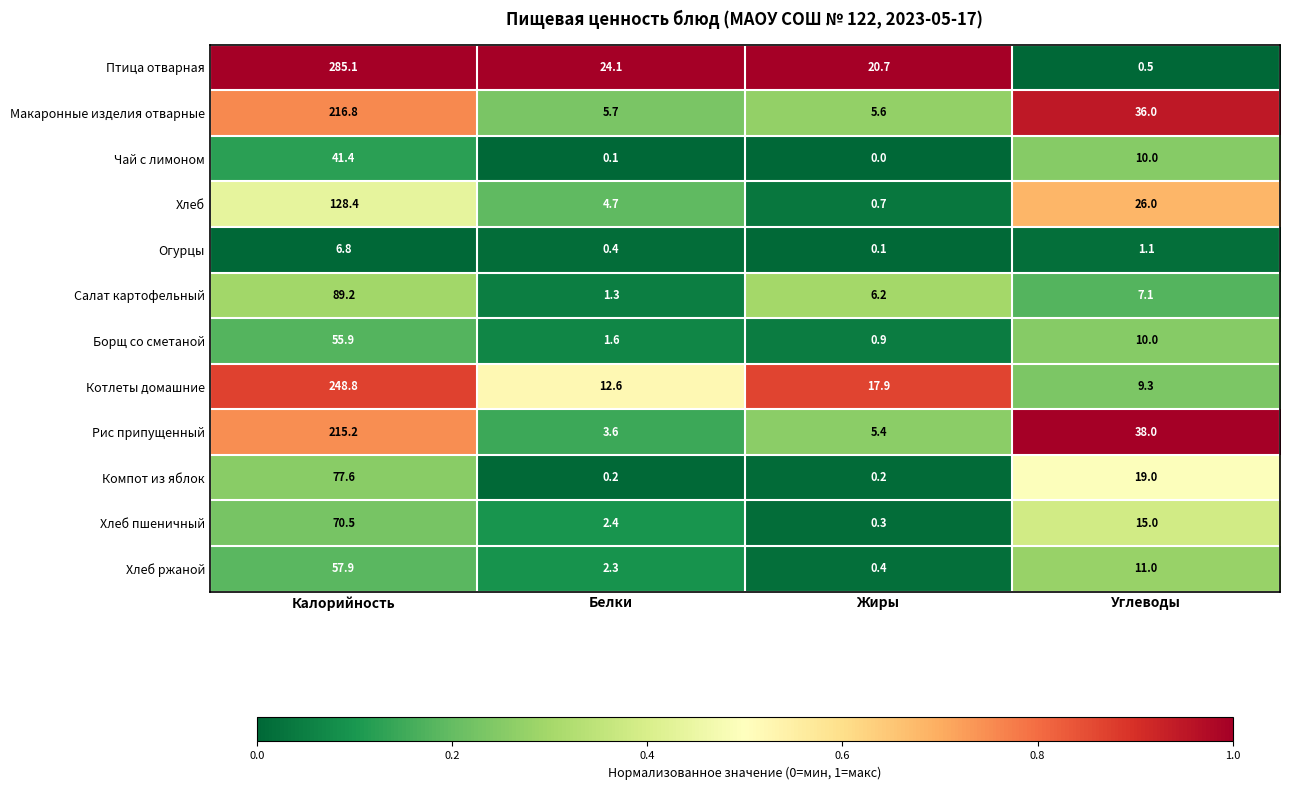

The value of Птица отварная at Белки is 24.1. True or false?

True